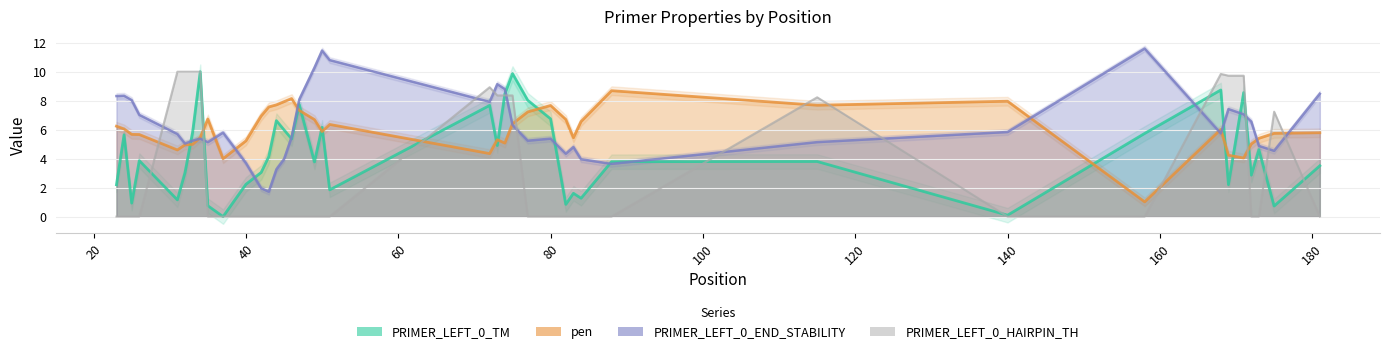

Which series has the largest total across all categories?

PRIMER_LEFT_0_END_STABILITY